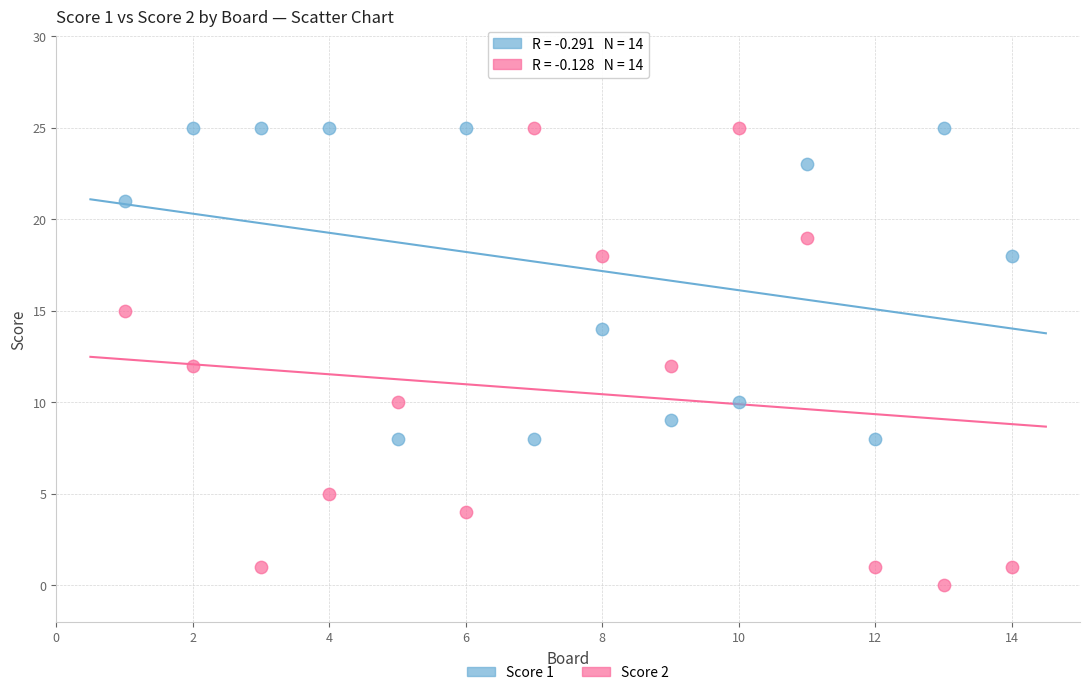

Which series has the largest Y range (max minus min)?

Score 2